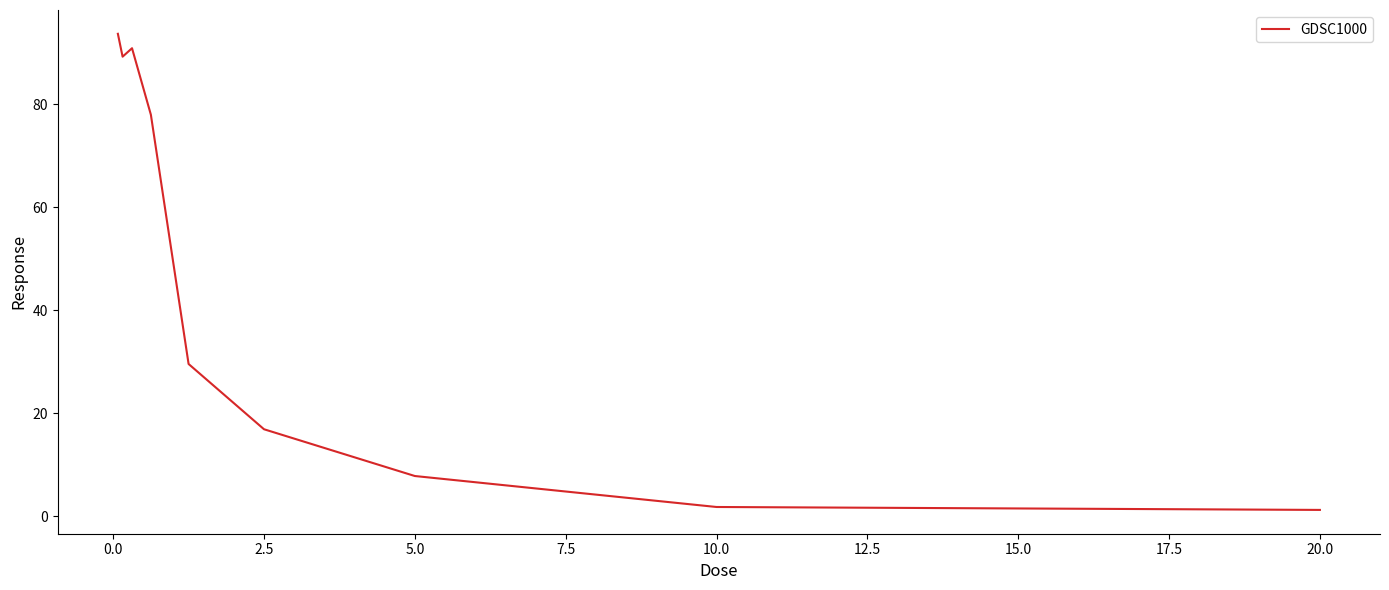

What is the difference between the maximum and minimum values?

92.4